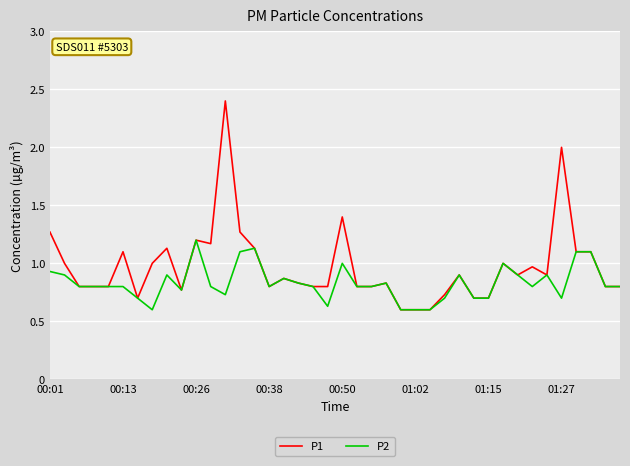

List the series in order of their peak value, lowest first.

P2, P1